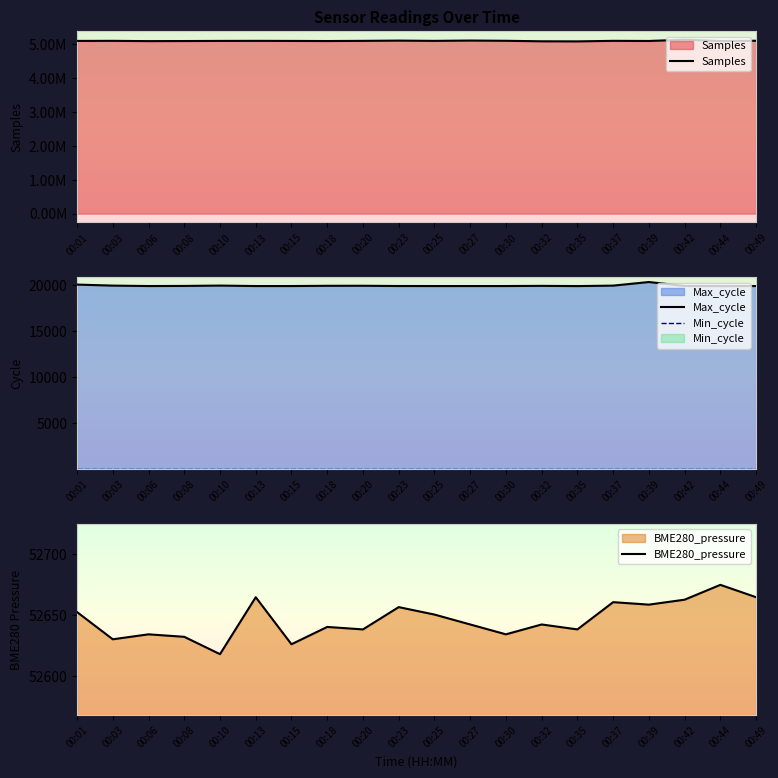

True or false: Min_cycle and BME280_pressure cross at least once.

False